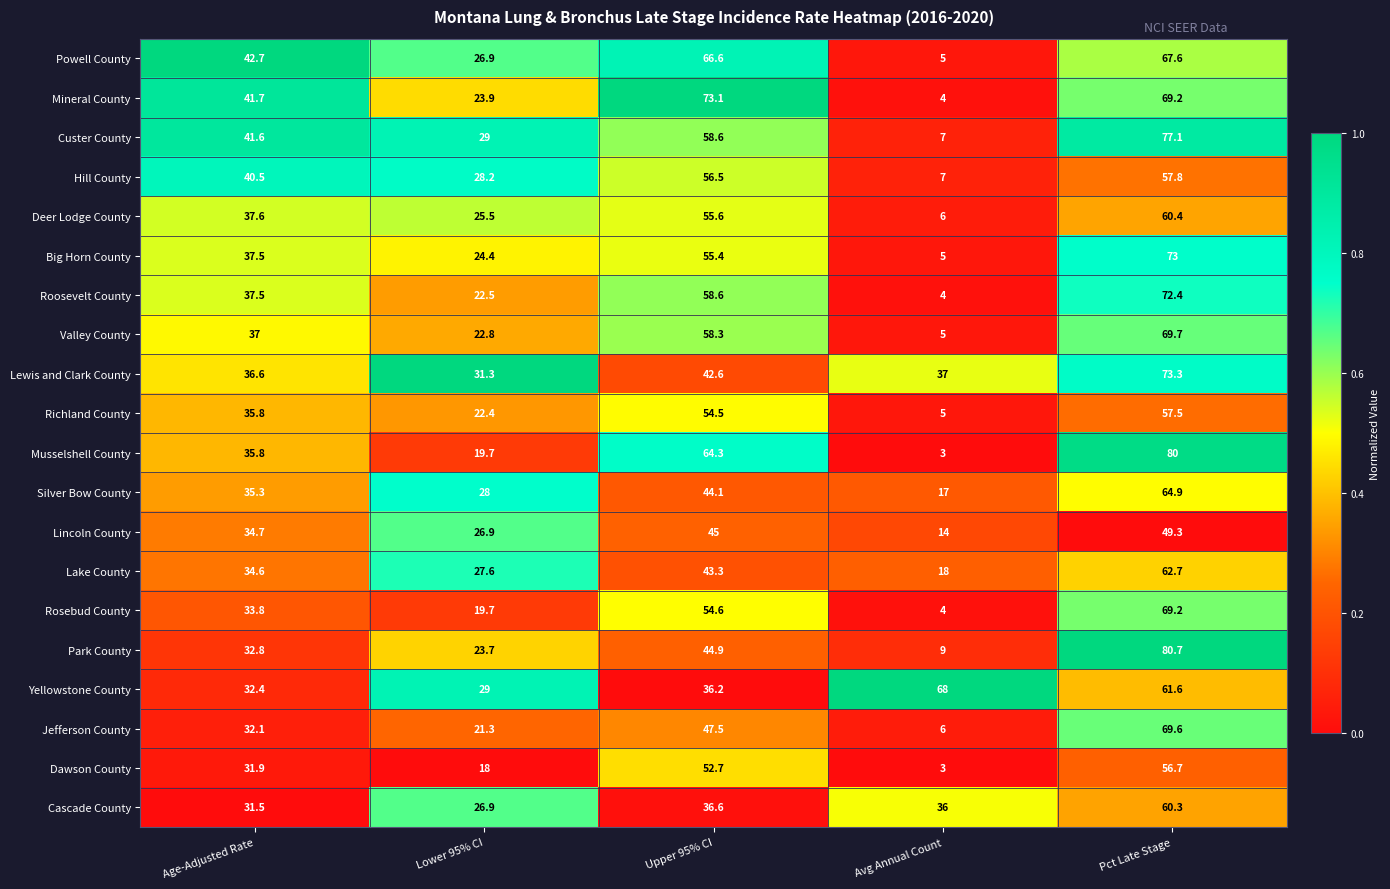

What is the difference between the highest and lowest values at Upper 95% CI?

36.9